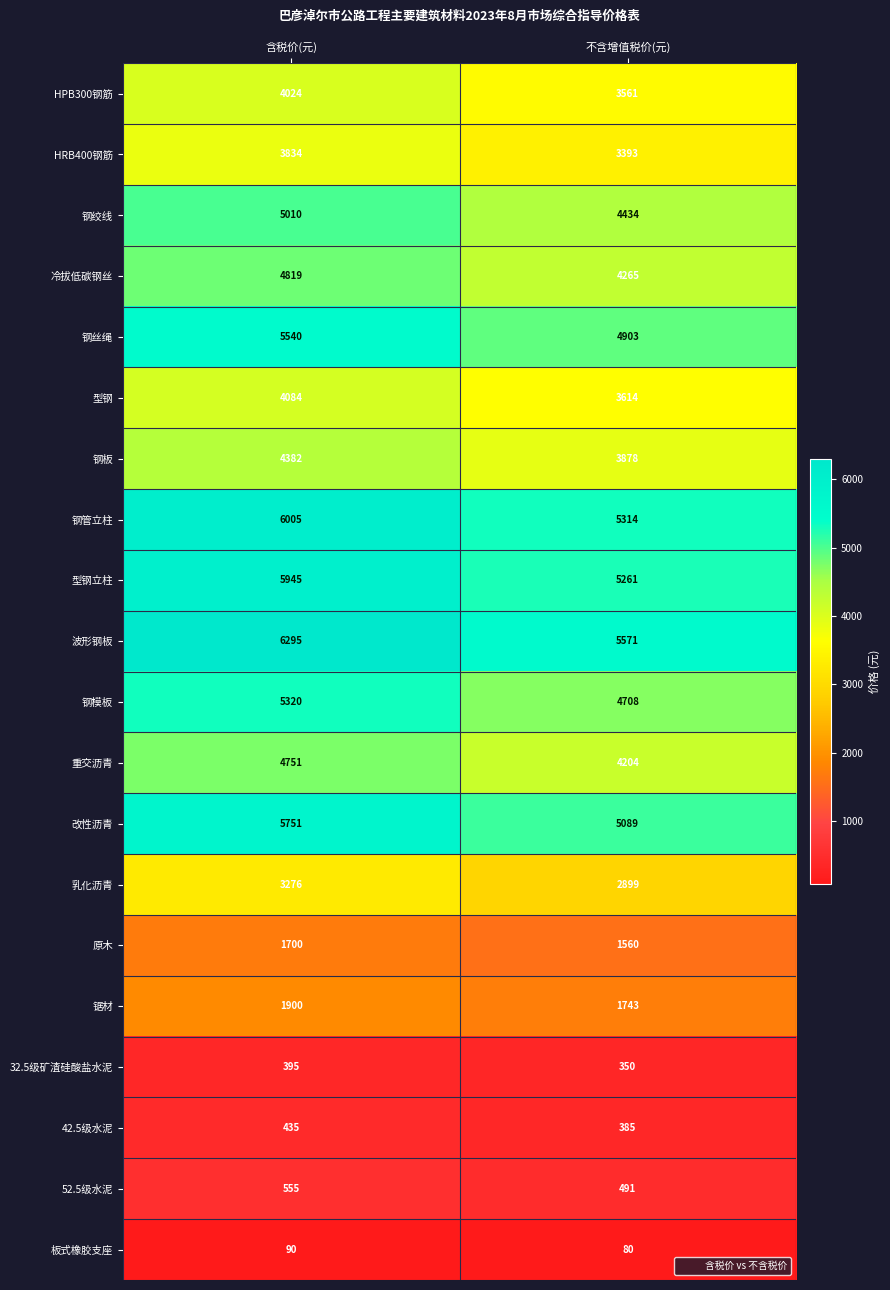

What is the minimum value shown in the chart?

80